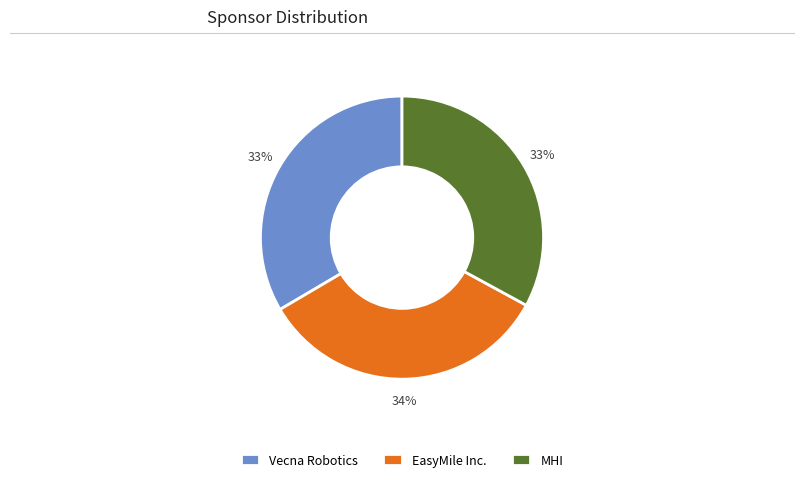

To the nearest percent, what portion does EasyMile Inc. represent?

34%